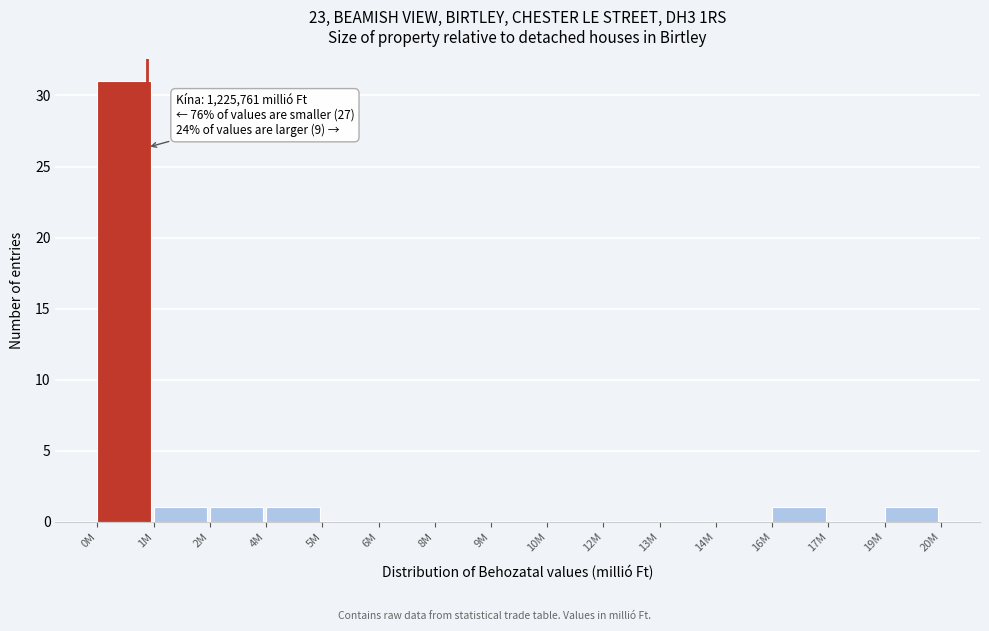

Reading left to right, what are all the values shown in this chart?

0M=31	1M=1	2M=1	4M=1	5M=0	6M=0	8M=0	9M=0	10M=0	12M=0	13M=0	14M=0	16M=1	17M=0	19M=1